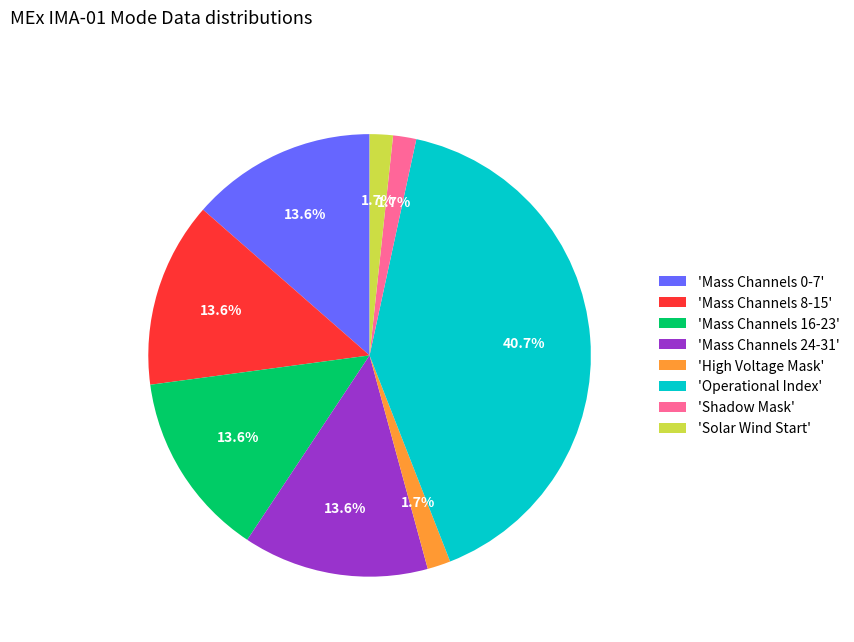

What is the ratio of the value at 'Mass Channels 24-31' to the value at 'Mass Channels 16-23'?

1.0